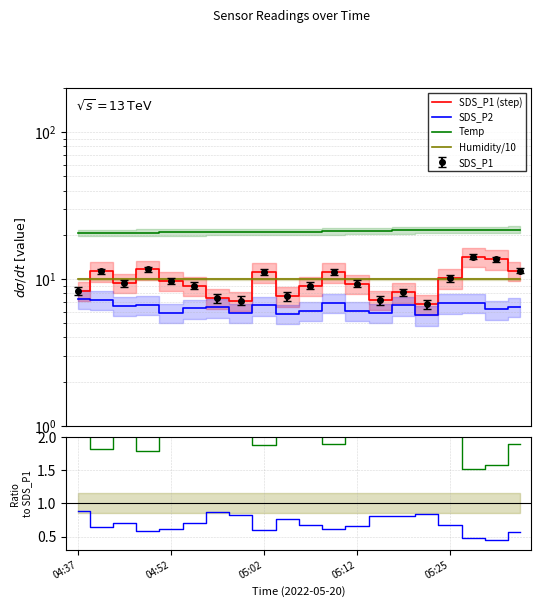

Is the value of SDS_P2 / SDS_P1 at 14 greater than the value of SDS_P1 (step) at 19?

No